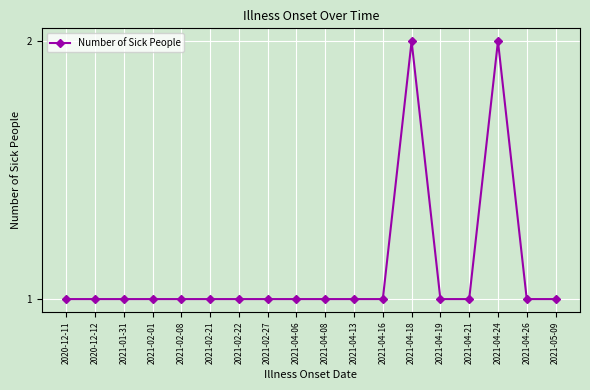

Reading right to left, extract all data points from this chart.

2021-05-09=1	2021-04-26=1	2021-04-24=2	2021-04-21=1	2021-04-19=1	2021-04-18=2	2021-04-16=1	2021-04-13=1	2021-04-08=1	2021-04-06=1	2021-02-27=1	2021-02-22=1	2021-02-21=1	2021-02-08=1	2021-02-01=1	2021-01-31=1	2020-12-12=1	2020-12-11=1